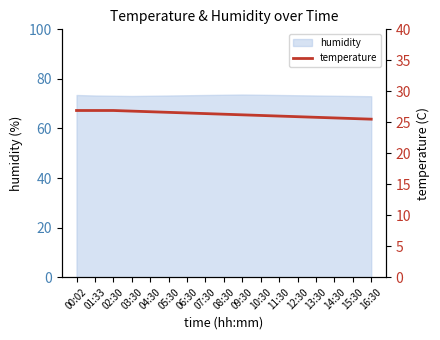

At which category does the chart reach its minimum across all series?

16:30